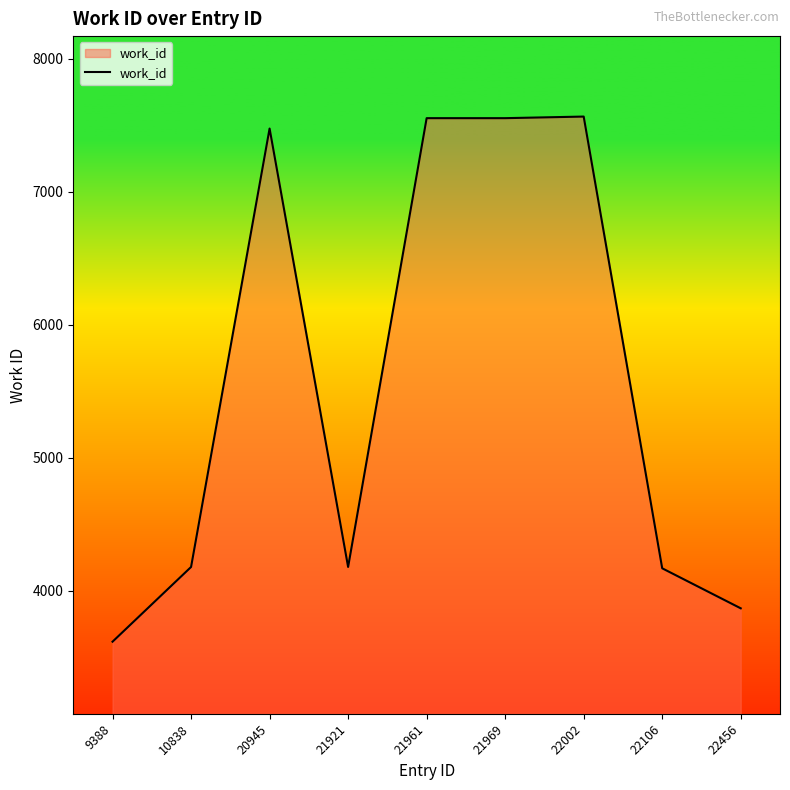

What is the change in value from 20945 to 22106?

-3308